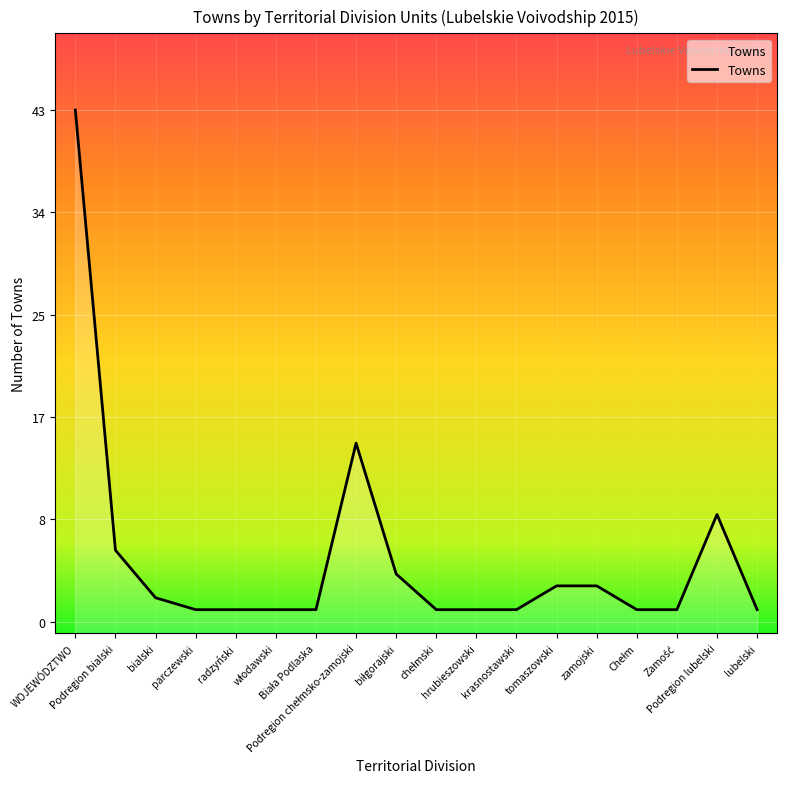

Rank the categories by value from highest to lowest.

WOJEWÓDZTWO, Podregion chełmsko-zamojski, Podregion lubelski, Podregion bialski, biłgorajski, tomaszowski, zamojski, bialski, parczewski, radzyński, włodawski, Biała Podlaska, chełmski, hrubieszowski, krasnostawski, Chełm, Zamość, lubelski